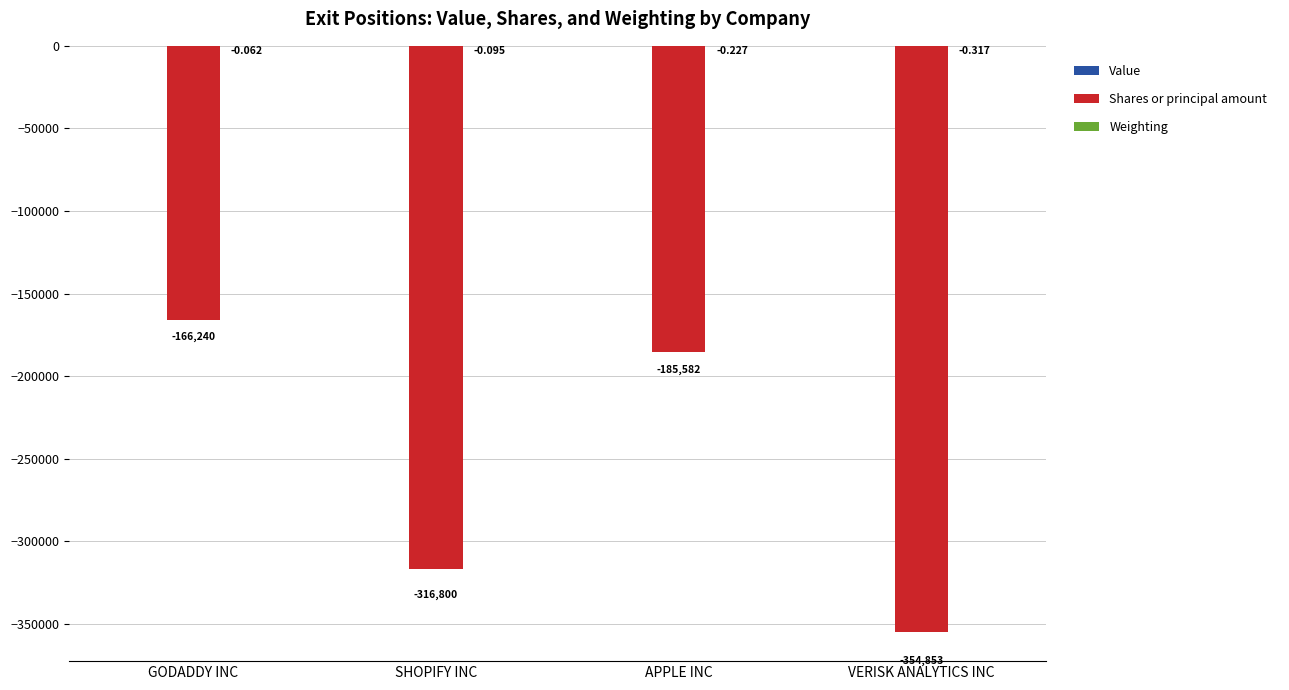

Between GODADDY INC and SHOPIFY INC, which series saw the biggest shift?

Shares or principal amount